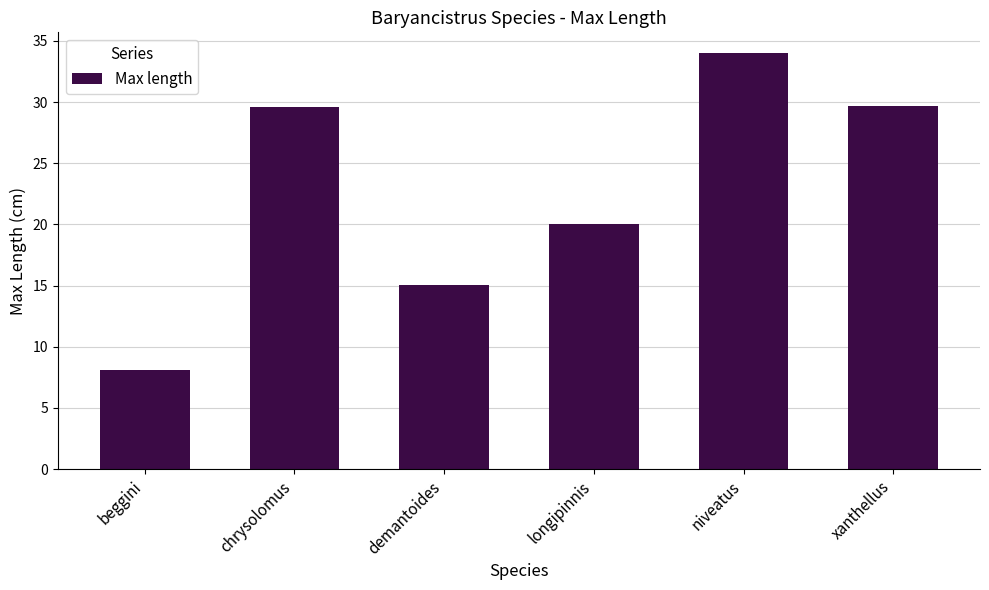

At which category does the chart reach its peak across all series?

niveatus